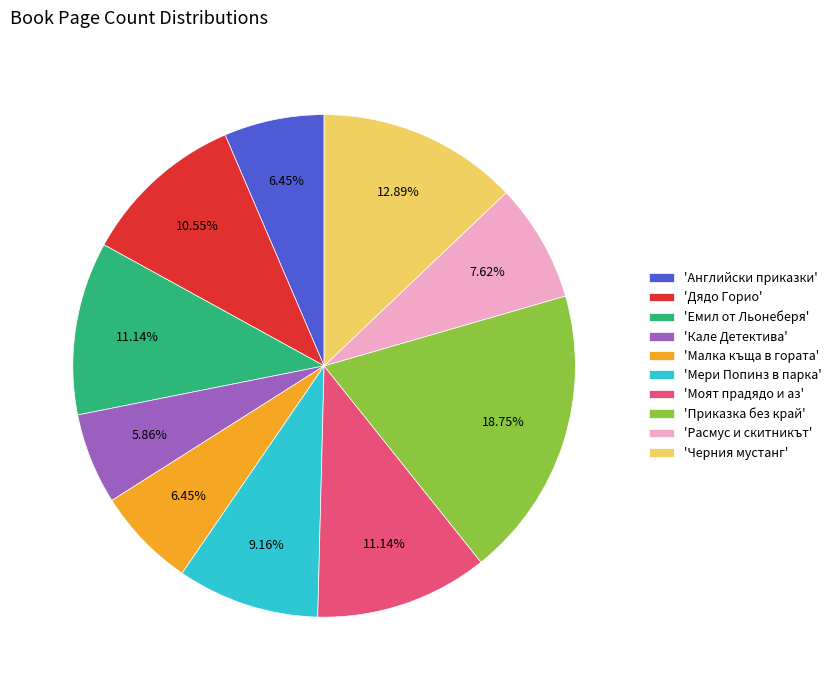

Which slice is the smallest?

'Кале Детектива'